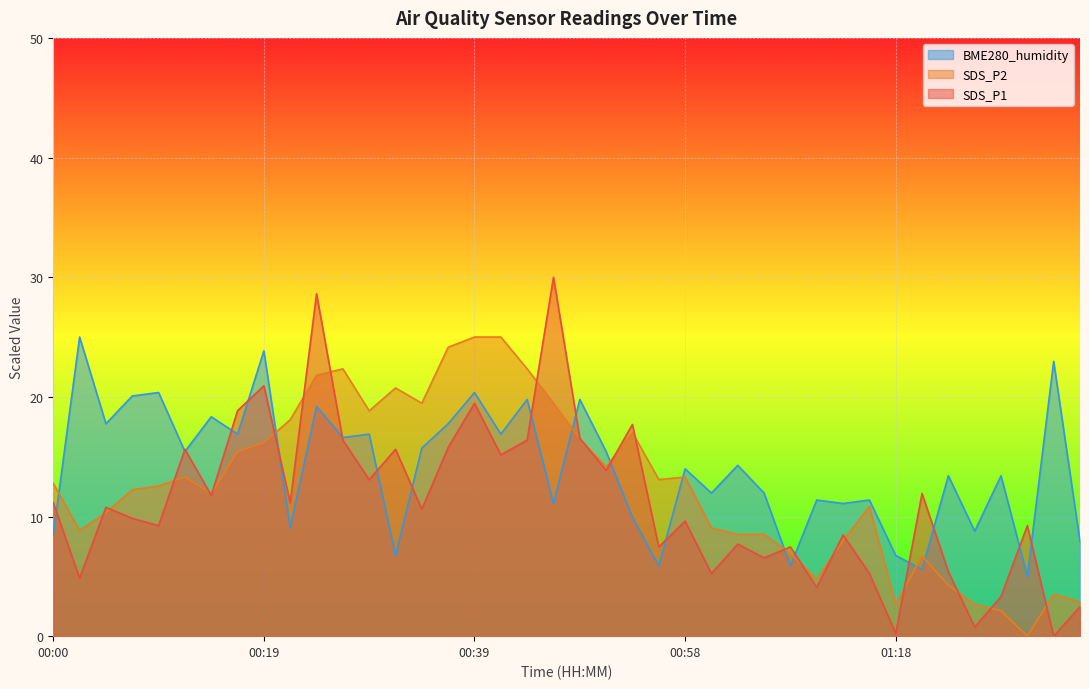

Which series has the largest range (max minus min)?

SDS_P1